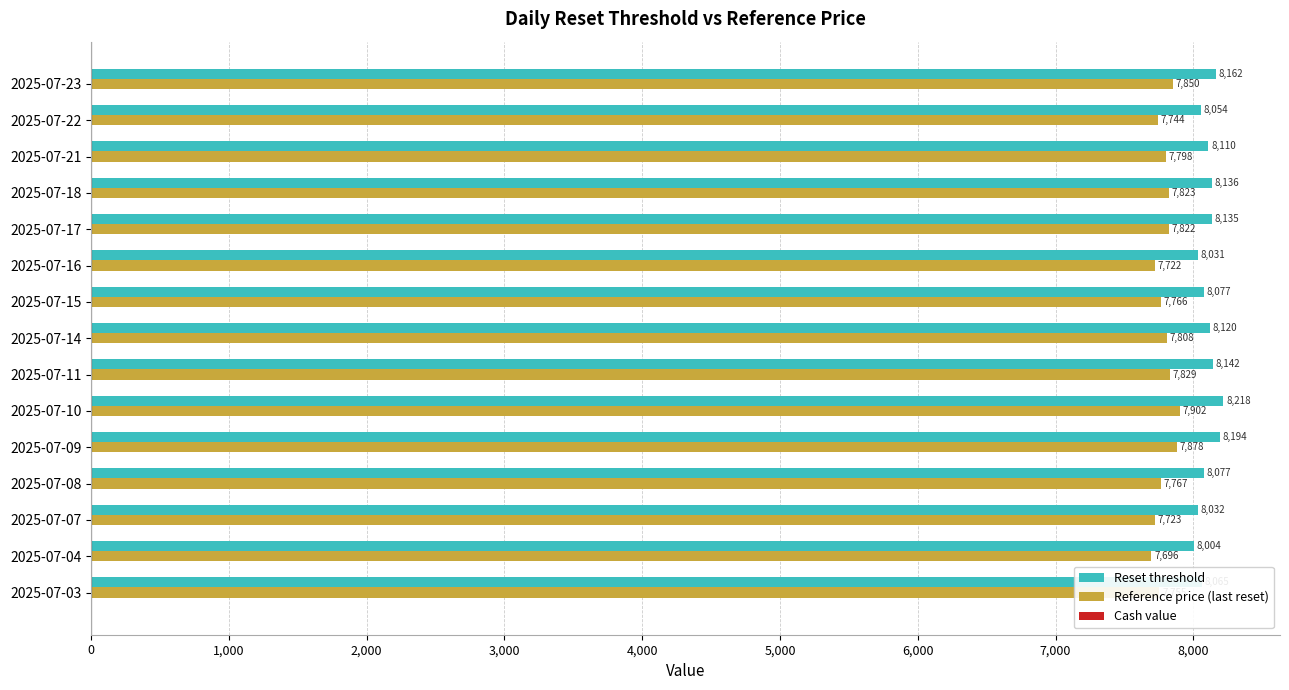

What is the difference between the maximum and minimum values in the Reference price (last reset) series?

206.0